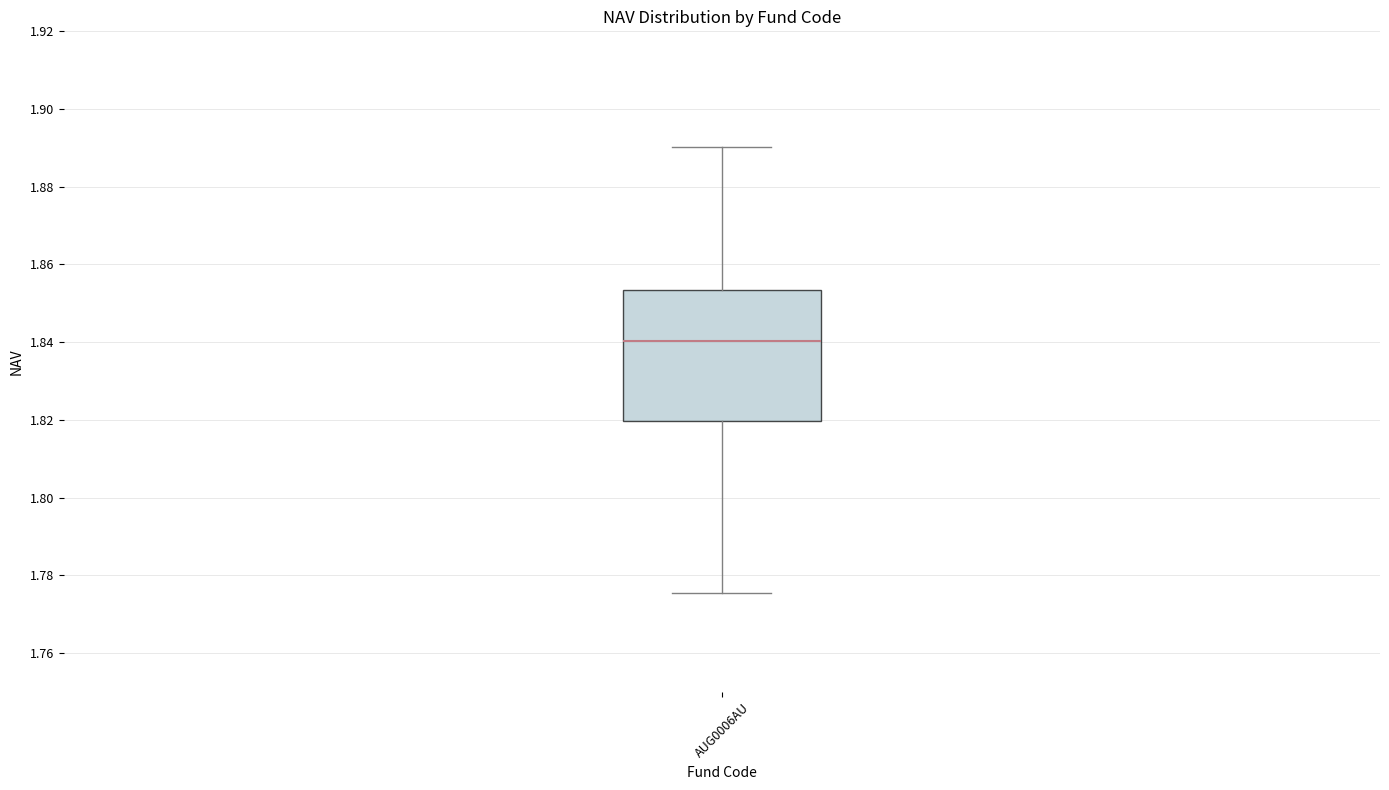

Where is the upper edge of the box for AUG0006AU on the y-axis? The values are not printed on the chart, so give them approximately, as read against the axis.

1.854